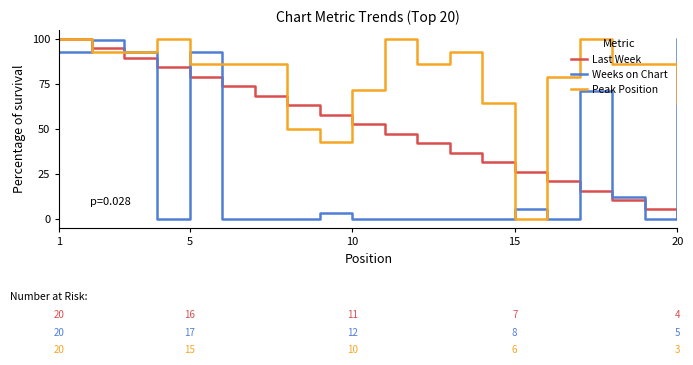

What are all the series names shown in the legend?

Last Week, Weeks on Chart, Peak Position